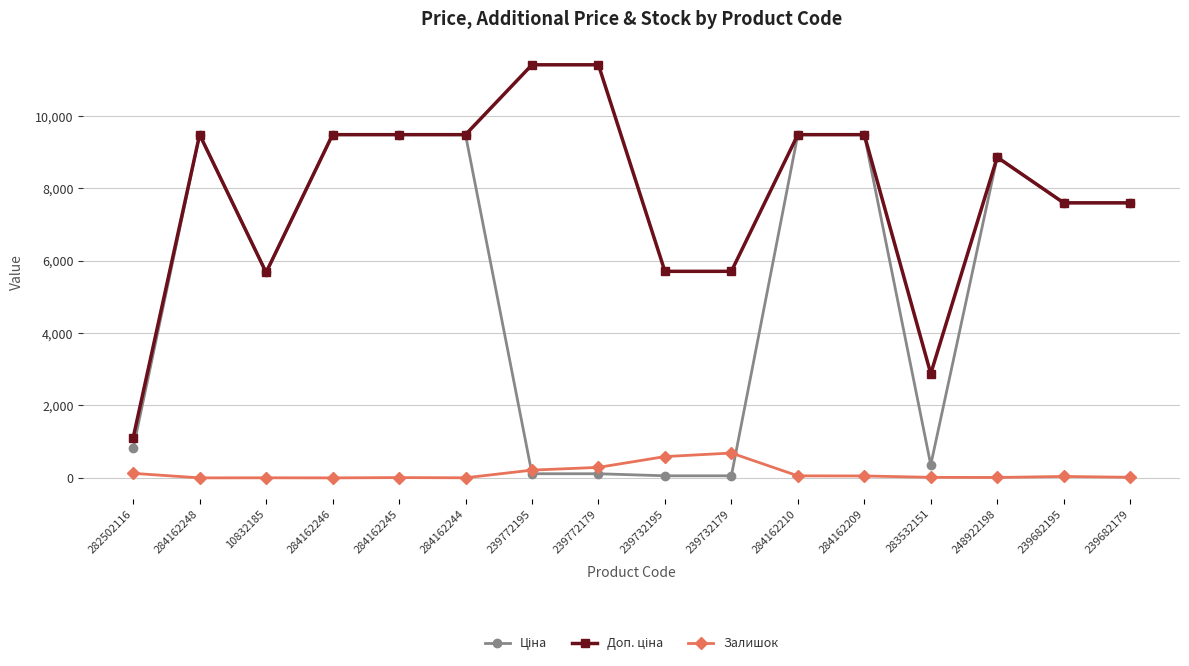

What is the greatest value displayed?

11410.0